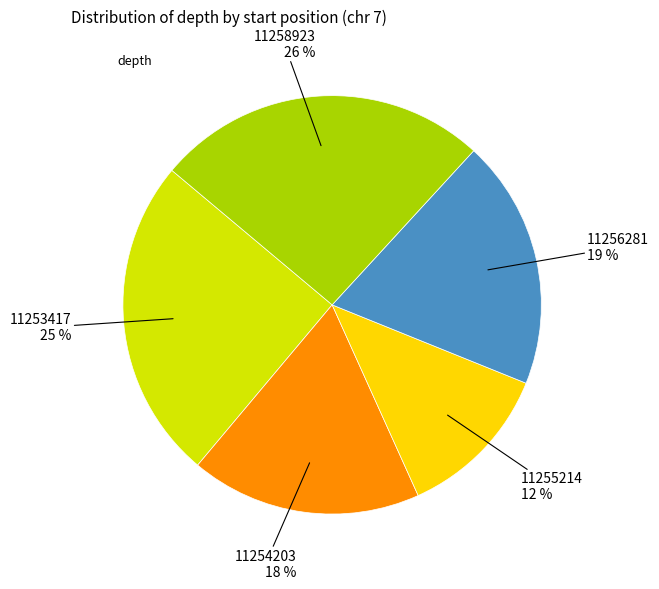

To the nearest percent, what is the difference between the largest and smallest slice percentages?

14%